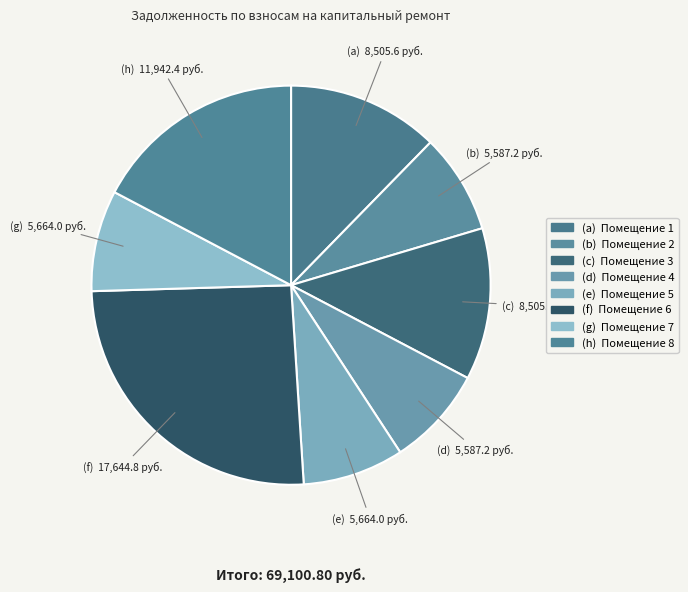

What is the largest slice in the pie chart?

6